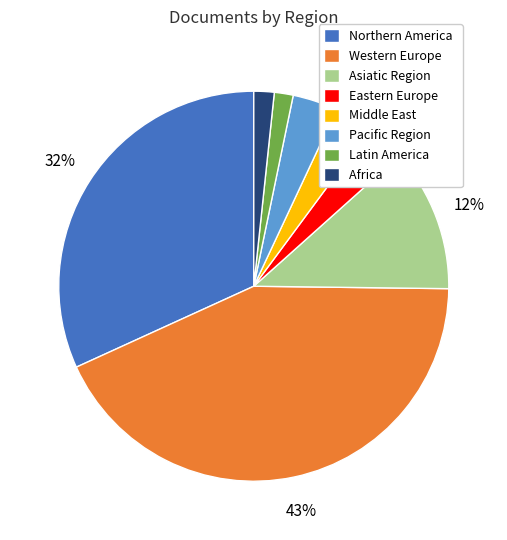

Which slice is the largest?

Western Europe